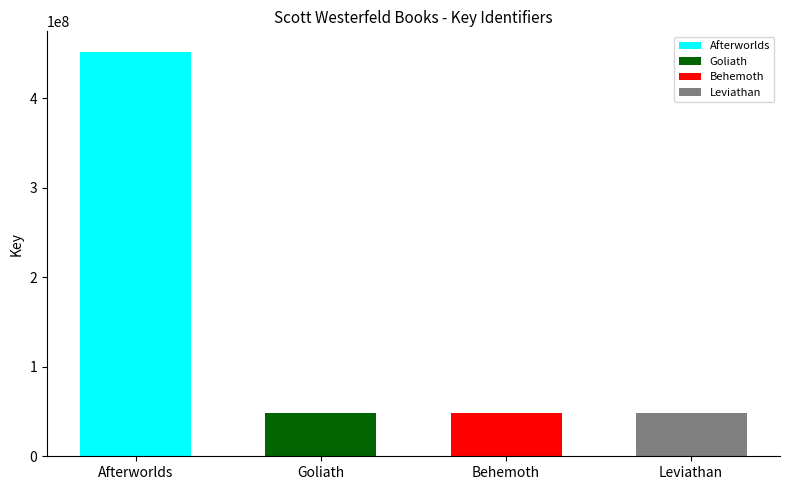

Which has a higher value, Behemoth or Goliath?

Goliath